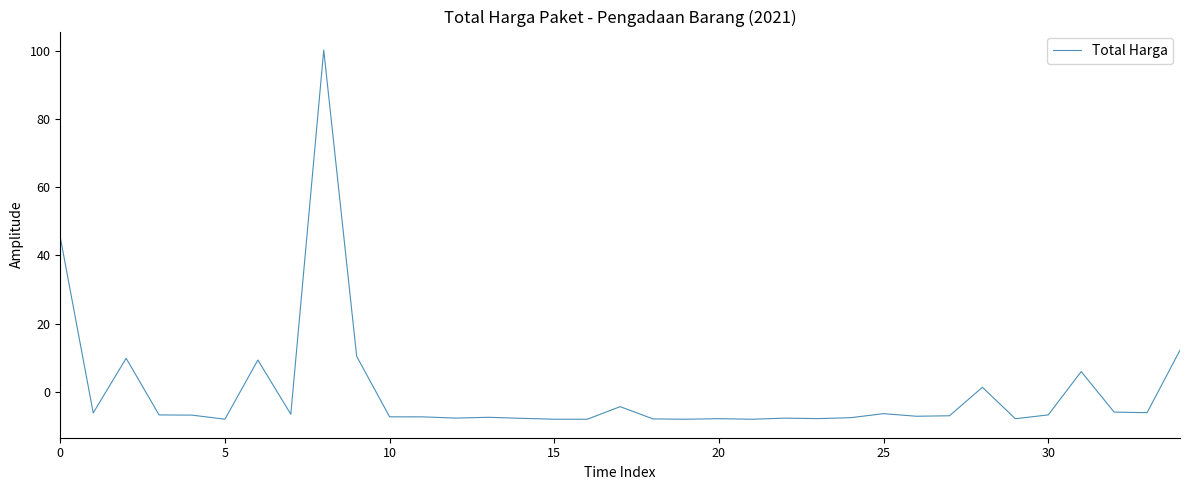

What is the minimum value shown in the chart?

-8.0